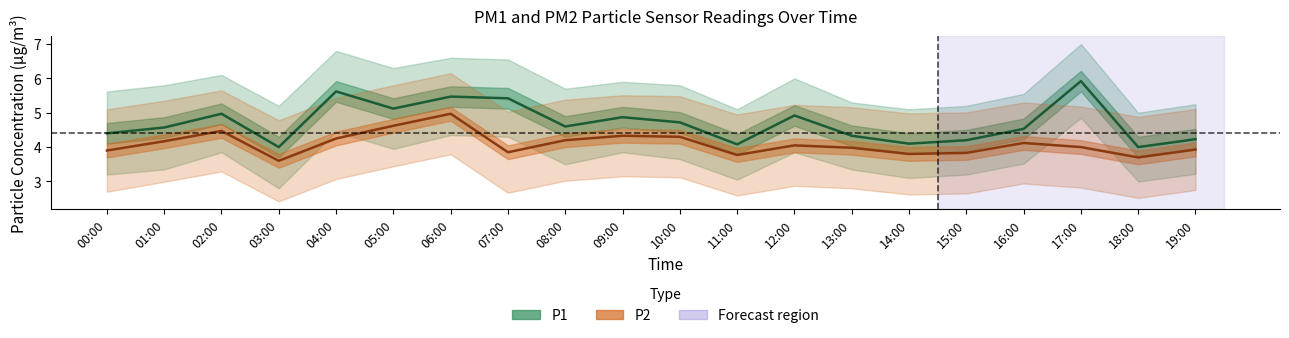

At which category does P2 reach its first local peak?

02:00